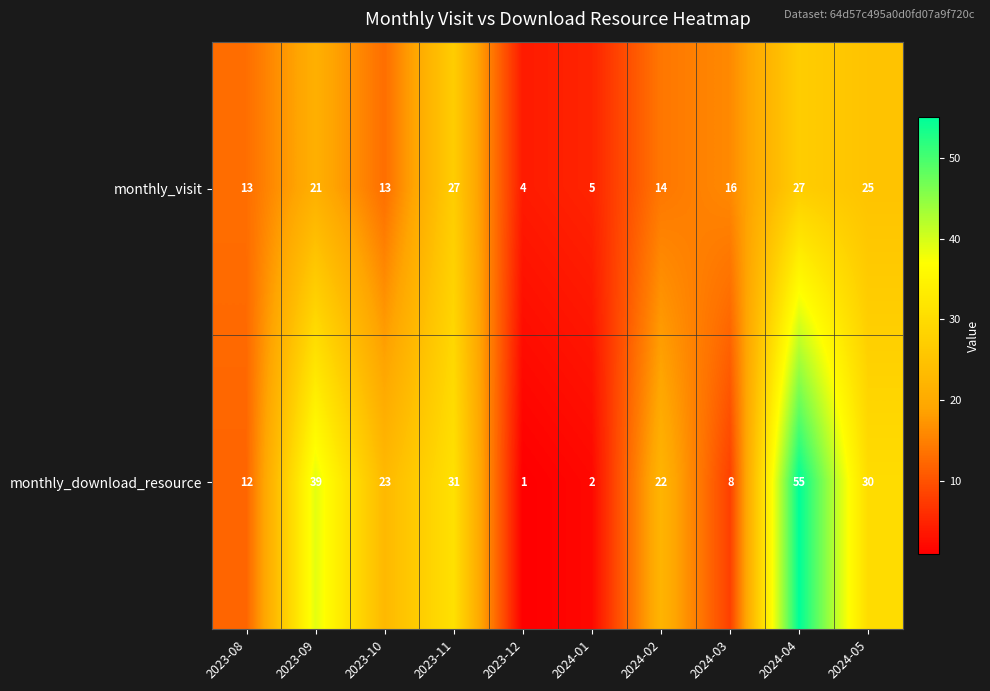

Count the number of data series in this chart.

2